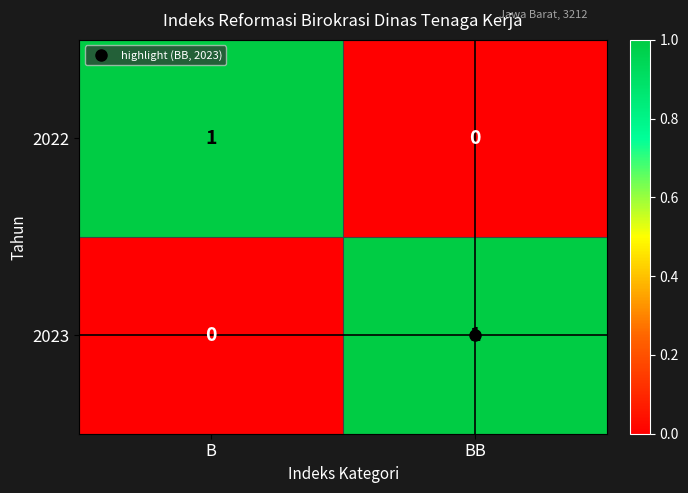

At which label is 2022 closest to 0?

BB